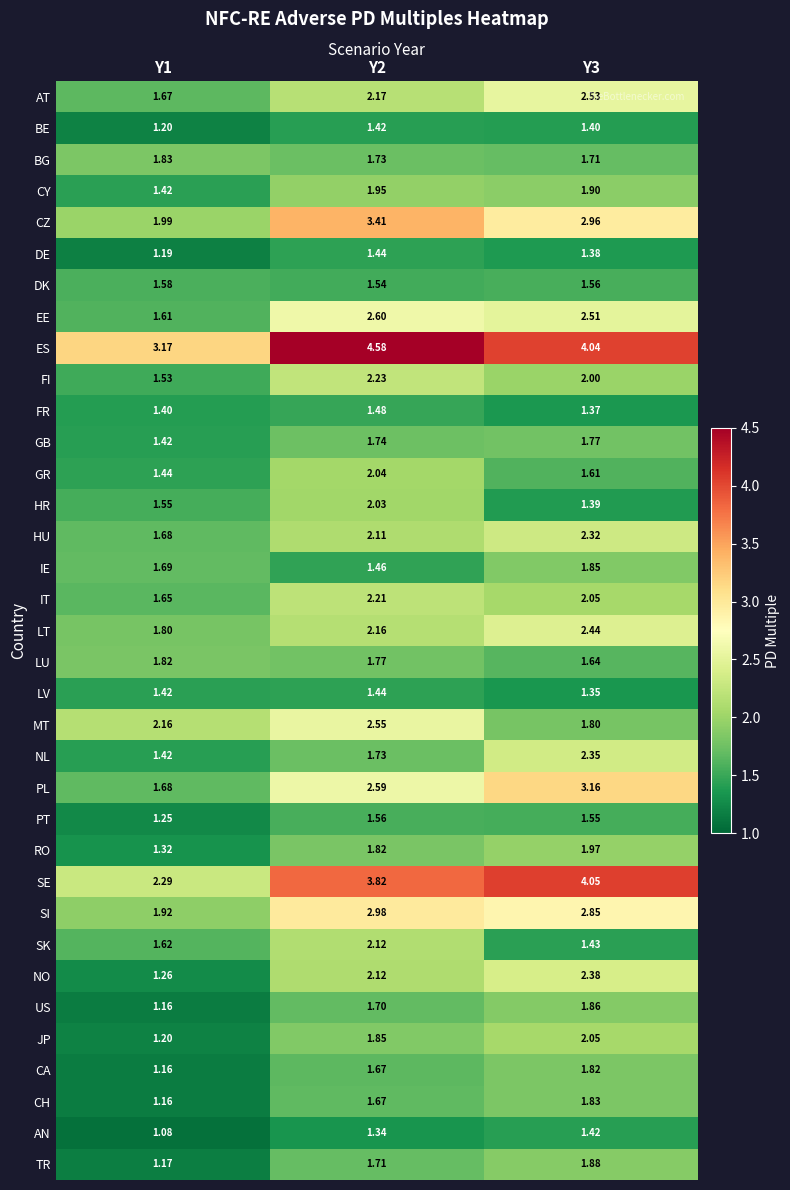

Which series changed the most between Y1 and Y3?

SE